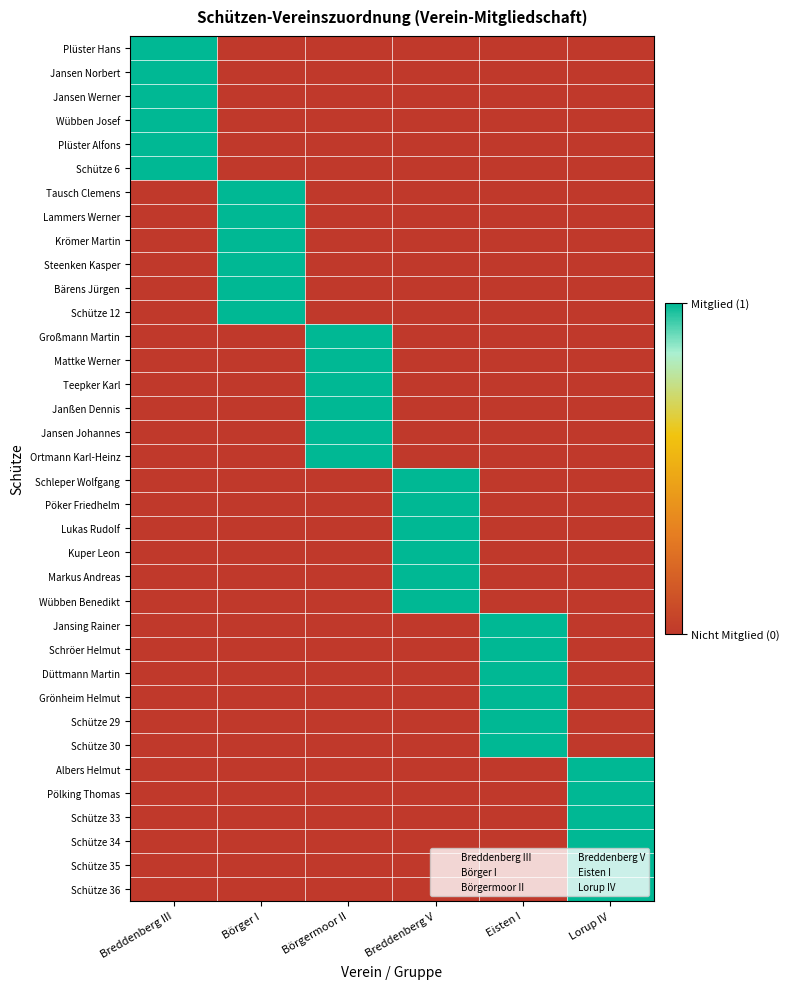

Reading right to left, what are all the values shown in this chart?

Plüster Hans: Lorup IV=0	Eisten I=0	Breddenberg V=0	Börgermoor II=0	Börger I=0	Breddenberg III=1
Jansen Norbert: Lorup IV=0	Eisten I=0	Breddenberg V=0	Börgermoor II=0	Börger I=0	Breddenberg III=1
Jansen Werner: Lorup IV=0	Eisten I=0	Breddenberg V=0	Börgermoor II=0	Börger I=0	Breddenberg III=1
Wübben Josef: Lorup IV=0	Eisten I=0	Breddenberg V=0	Börgermoor II=0	Börger I=0	Breddenberg III=1
Plüster Alfons: Lorup IV=0	Eisten I=0	Breddenberg V=0	Börgermoor II=0	Börger I=0	Breddenberg III=1
Schütze 6: Lorup IV=0	Eisten I=0	Breddenberg V=0	Börgermoor II=0	Börger I=0	Breddenberg III=1
Tausch Clemens: Lorup IV=0	Eisten I=0	Breddenberg V=0	Börgermoor II=0	Börger I=1	Breddenberg III=0
Lammers Werner: Lorup IV=0	Eisten I=0	Breddenberg V=0	Börgermoor II=0	Börger I=1	Breddenberg III=0
Krömer Martin: Lorup IV=0	Eisten I=0	Breddenberg V=0	Börgermoor II=0	Börger I=1	Breddenberg III=0
Steenken Kasper: Lorup IV=0	Eisten I=0	Breddenberg V=0	Börgermoor II=0	Börger I=1	Breddenberg III=0
Bärens Jürgen: Lorup IV=0	Eisten I=0	Breddenberg V=0	Börgermoor II=0	Börger I=1	Breddenberg III=0
Schütze 12: Lorup IV=0	Eisten I=0	Breddenberg V=0	Börgermoor II=0	Börger I=1	Breddenberg III=0
Großmann Martin: Lorup IV=0	Eisten I=0	Breddenberg V=0	Börgermoor II=1	Börger I=0	Breddenberg III=0
Mattke Werner: Lorup IV=0	Eisten I=0	Breddenberg V=0	Börgermoor II=1	Börger I=0	Breddenberg III=0
Teepker Karl: Lorup IV=0	Eisten I=0	Breddenberg V=0	Börgermoor II=1	Börger I=0	Breddenberg III=0
Janßen Dennis: Lorup IV=0	Eisten I=0	Breddenberg V=0	Börgermoor II=1	Börger I=0	Breddenberg III=0
Jansen Johannes: Lorup IV=0	Eisten I=0	Breddenberg V=0	Börgermoor II=1	Börger I=0	Breddenberg III=0
Ortmann Karl-Heinz: Lorup IV=0	Eisten I=0	Breddenberg V=0	Börgermoor II=1	Börger I=0	Breddenberg III=0
Schleper Wolfgang: Lorup IV=0	Eisten I=0	Breddenberg V=1	Börgermoor II=0	Börger I=0	Breddenberg III=0
Pöker Friedhelm: Lorup IV=0	Eisten I=0	Breddenberg V=1	Börgermoor II=0	Börger I=0	Breddenberg III=0
Lukas Rudolf: Lorup IV=0	Eisten I=0	Breddenberg V=1	Börgermoor II=0	Börger I=0	Breddenberg III=0
Kuper Leon: Lorup IV=0	Eisten I=0	Breddenberg V=1	Börgermoor II=0	Börger I=0	Breddenberg III=0
Markus Andreas: Lorup IV=0	Eisten I=0	Breddenberg V=1	Börgermoor II=0	Börger I=0	Breddenberg III=0
Wübben Benedikt: Lorup IV=0	Eisten I=0	Breddenberg V=1	Börgermoor II=0	Börger I=0	Breddenberg III=0
Jansing Rainer: Lorup IV=0	Eisten I=1	Breddenberg V=0	Börgermoor II=0	Börger I=0	Breddenberg III=0
Schröer Helmut: Lorup IV=0	Eisten I=1	Breddenberg V=0	Börgermoor II=0	Börger I=0	Breddenberg III=0
Düttmann Martin: Lorup IV=0	Eisten I=1	Breddenberg V=0	Börgermoor II=0	Börger I=0	Breddenberg III=0
Grönheim Helmut: Lorup IV=0	Eisten I=1	Breddenberg V=0	Börgermoor II=0	Börger I=0	Breddenberg III=0
Schütze 29: Lorup IV=0	Eisten I=1	Breddenberg V=0	Börgermoor II=0	Börger I=0	Breddenberg III=0
Schütze 30: Lorup IV=0	Eisten I=1	Breddenberg V=0	Börgermoor II=0	Börger I=0	Breddenberg III=0
Albers Helmut: Lorup IV=1	Eisten I=0	Breddenberg V=0	Börgermoor II=0	Börger I=0	Breddenberg III=0
Pölking Thomas: Lorup IV=1	Eisten I=0	Breddenberg V=0	Börgermoor II=0	Börger I=0	Breddenberg III=0
Schütze 33: Lorup IV=1	Eisten I=0	Breddenberg V=0	Börgermoor II=0	Börger I=0	Breddenberg III=0
Schütze 34: Lorup IV=1	Eisten I=0	Breddenberg V=0	Börgermoor II=0	Börger I=0	Breddenberg III=0
Schütze 35: Lorup IV=1	Eisten I=0	Breddenberg V=0	Börgermoor II=0	Börger I=0	Breddenberg III=0
Schütze 36: Lorup IV=1	Eisten I=0	Breddenberg V=0	Börgermoor II=0	Börger I=0	Breddenberg III=0